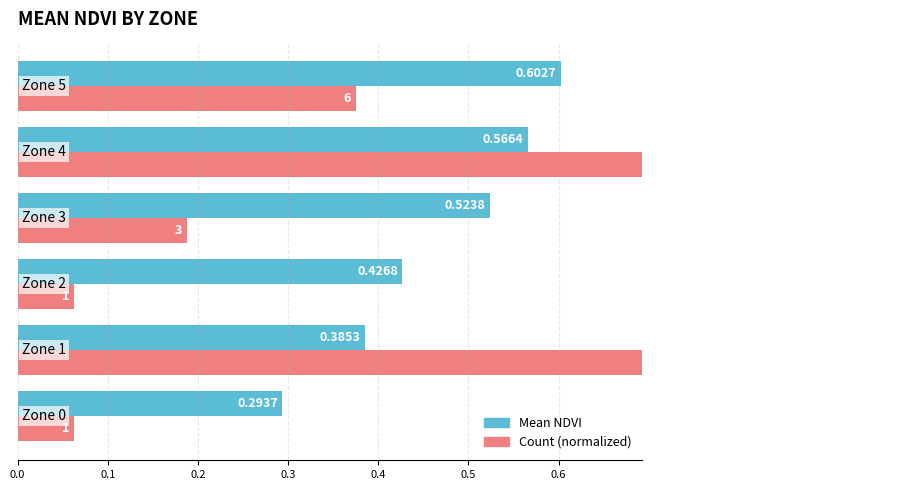

True or false: Mean NDVI has a value of 0.6 at 0.5.

True